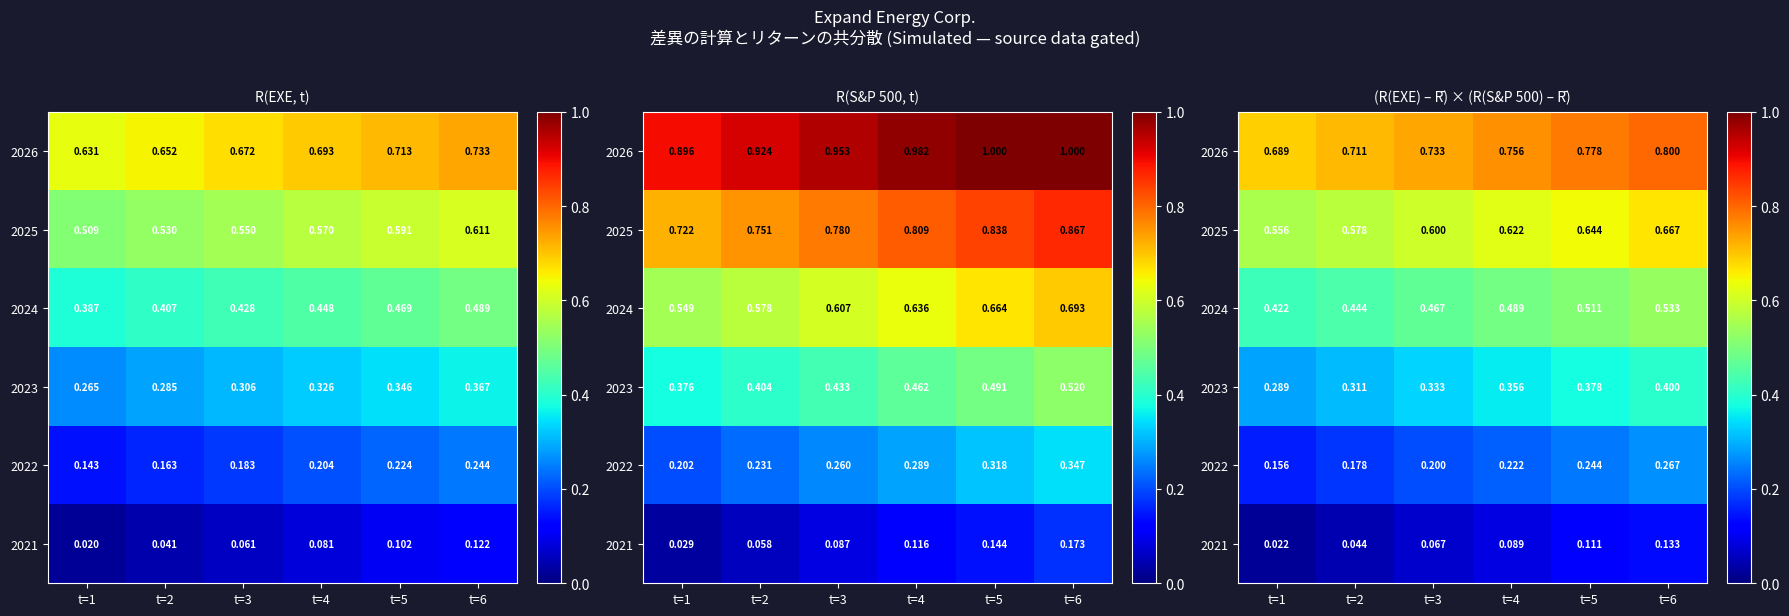

Count the 2025 values in the range 0 to 1.

6